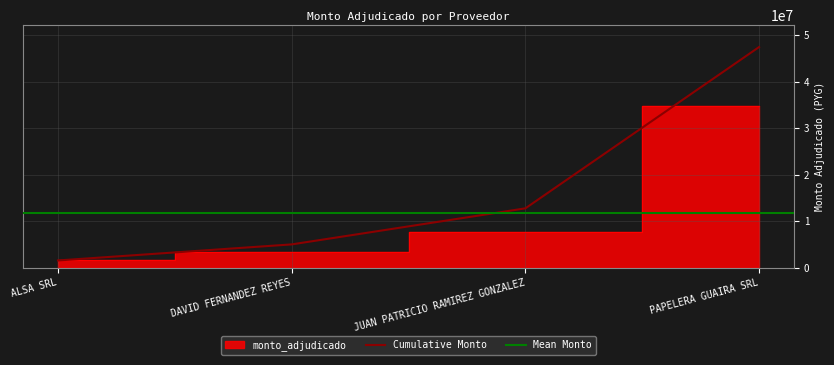

List the labels in order of value, largest first.

PAPELERA GUAIRA SRL, JUAN PATRICIO RAMIREZ GONZALEZ, DAVID FERNANDEZ REYES, ALSA SRL